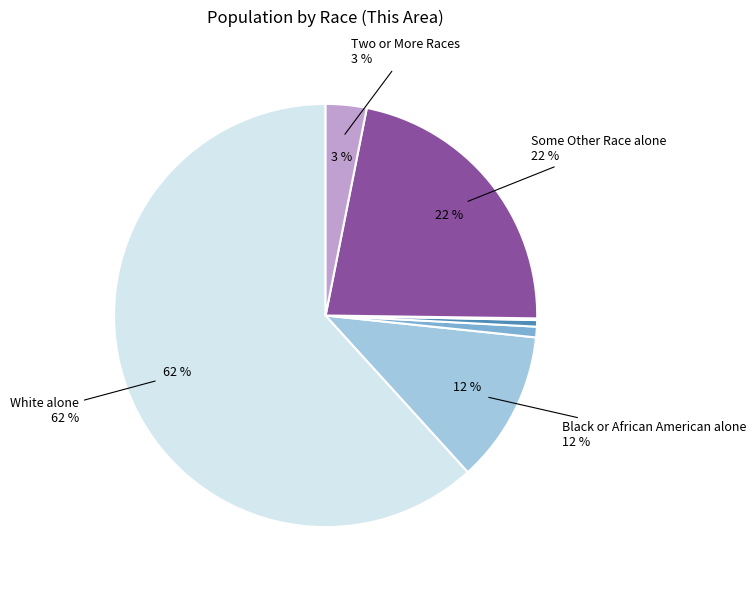

Does Black or African American alone account for over 50% of the chart?

No